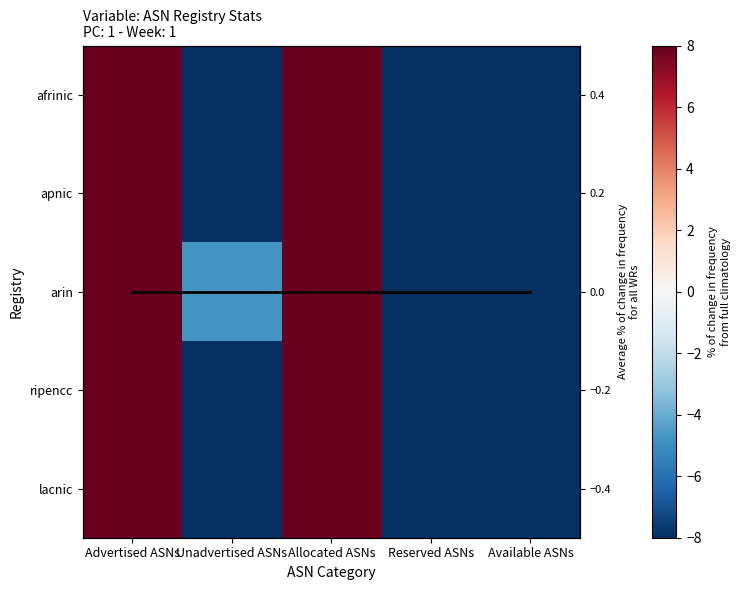

The value of arin at Allocated ASNs is 73.7. True or false?

False